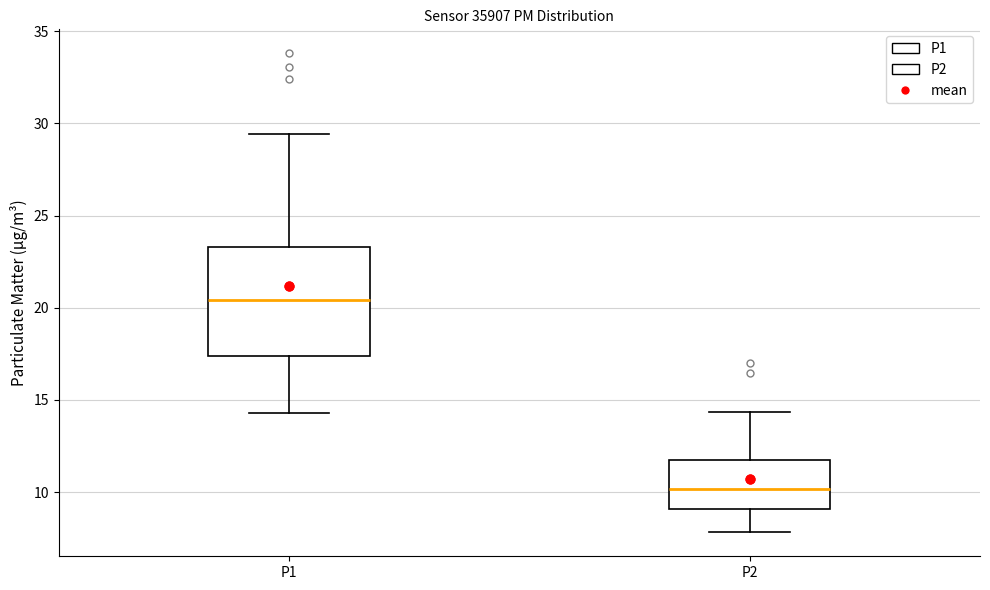

Reading left to right, read every box against the y-axis: the position of its median line, the range the box covers, and the ends of its whiskers. The values are not printed on the chart, so give them approximately, as read against the axis.

P1: median 20.5, box 17.5 to 23.5, whiskers 14.5 to 29.5
P2: median 10.0, box 9.0 to 11.5, whiskers 8.0 to 14.5